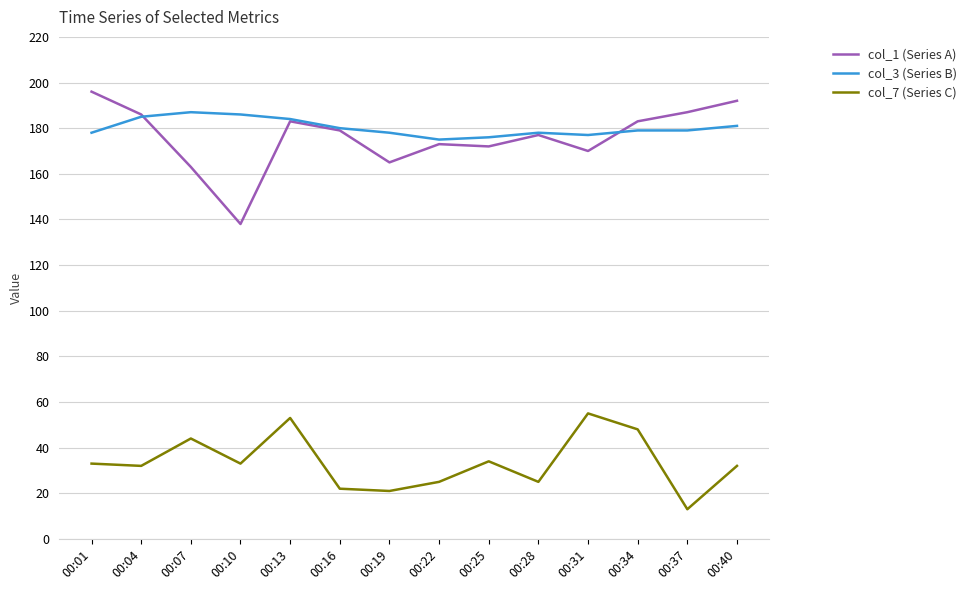

Which label corresponds to the smallest value in the chart?

00:37